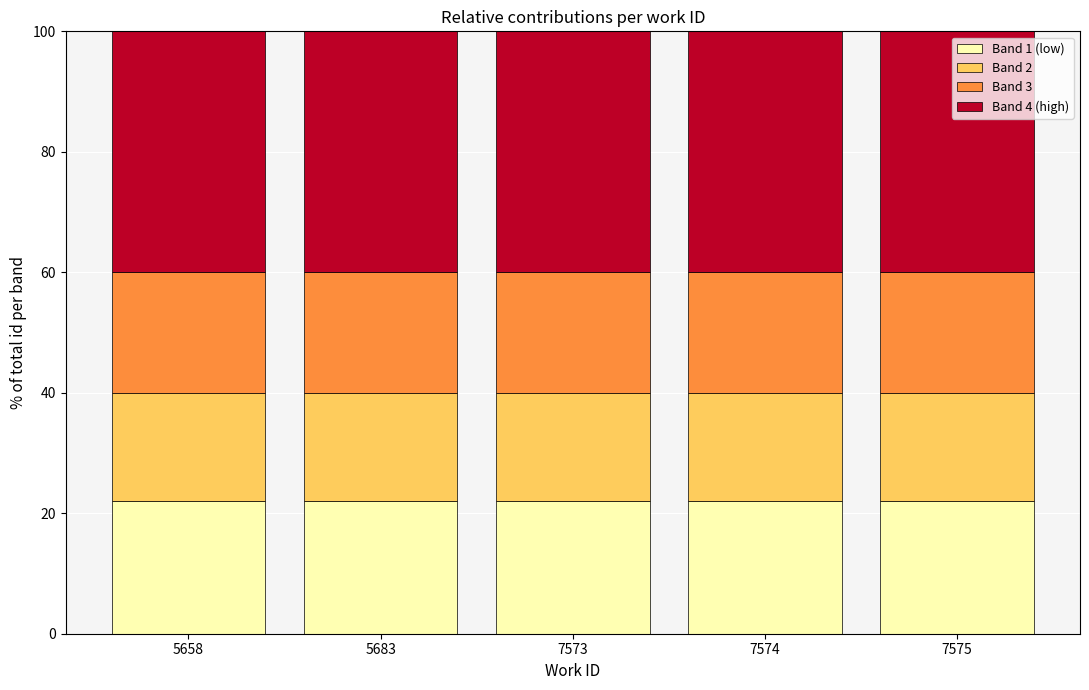

What is the total value across all series at 7573?

100.0